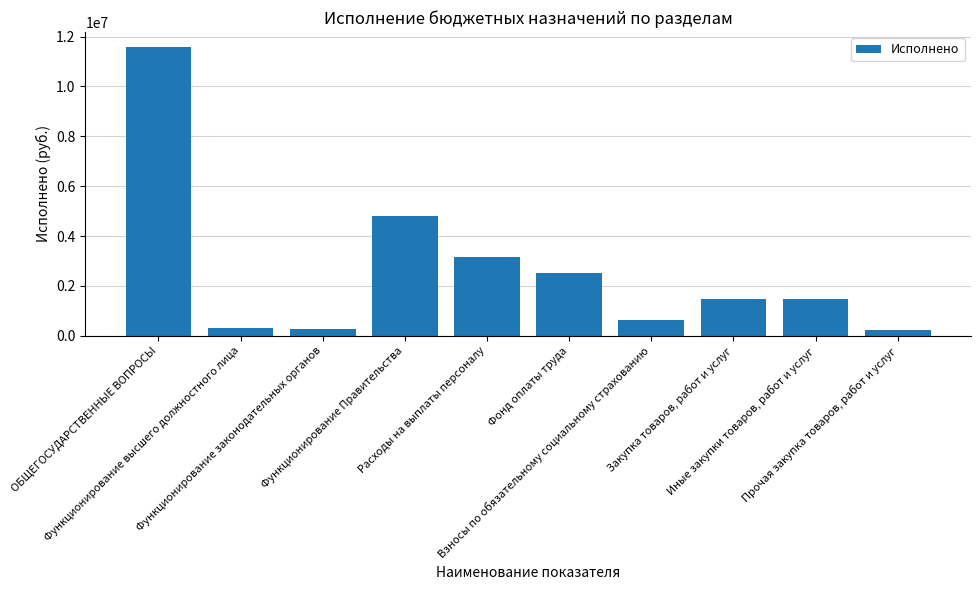

What is the sum of all values?

26515130.0